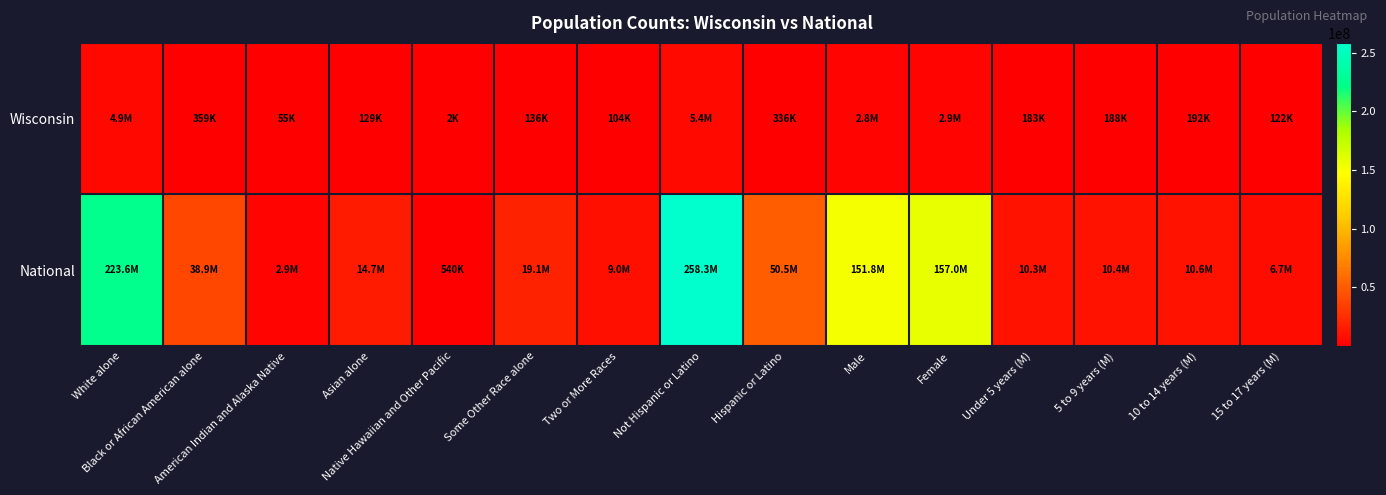

Which series has the largest total across all categories?

National